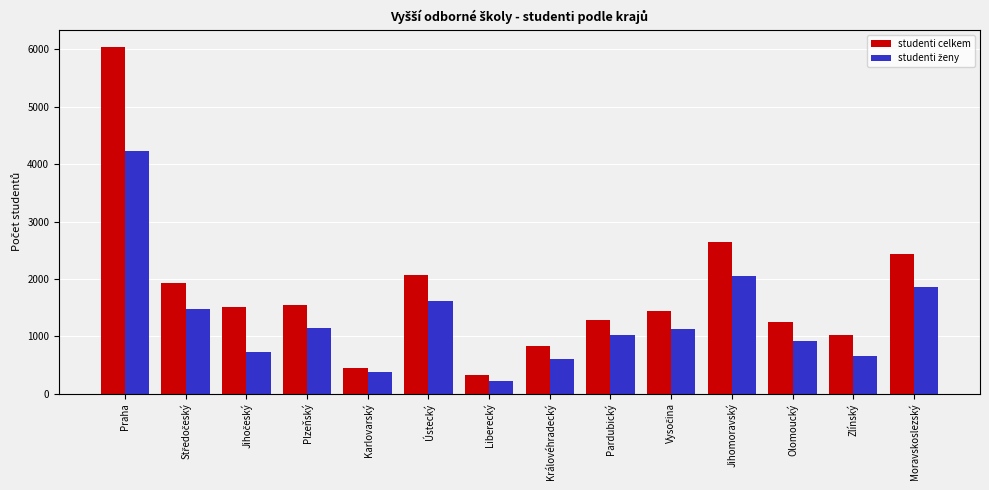

At which category is the sum across all series the highest?

Praha